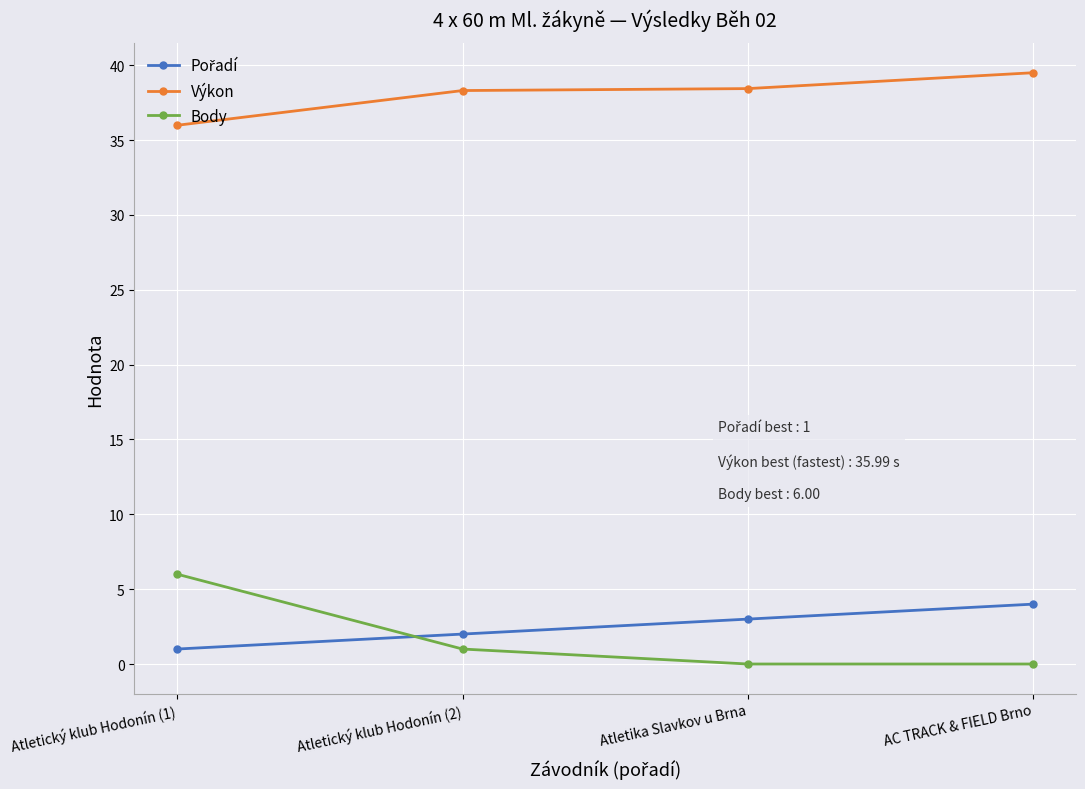

Where is Body nearest to the value 3?

Atletický klub Hodonín (2)